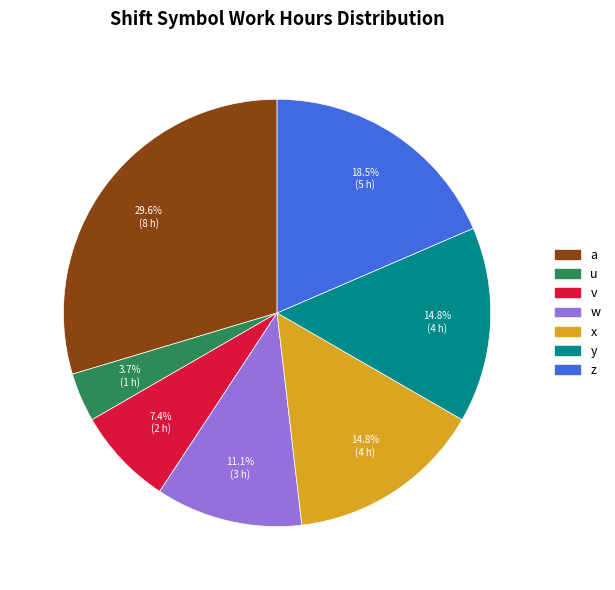

Which has a higher value, u or v?

v